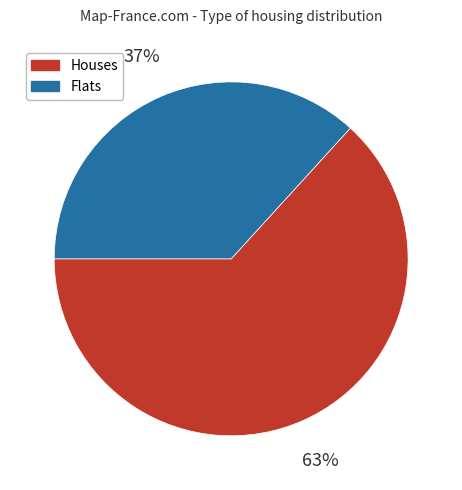

Rank the categories by value from highest to lowest.

Houses, Flats